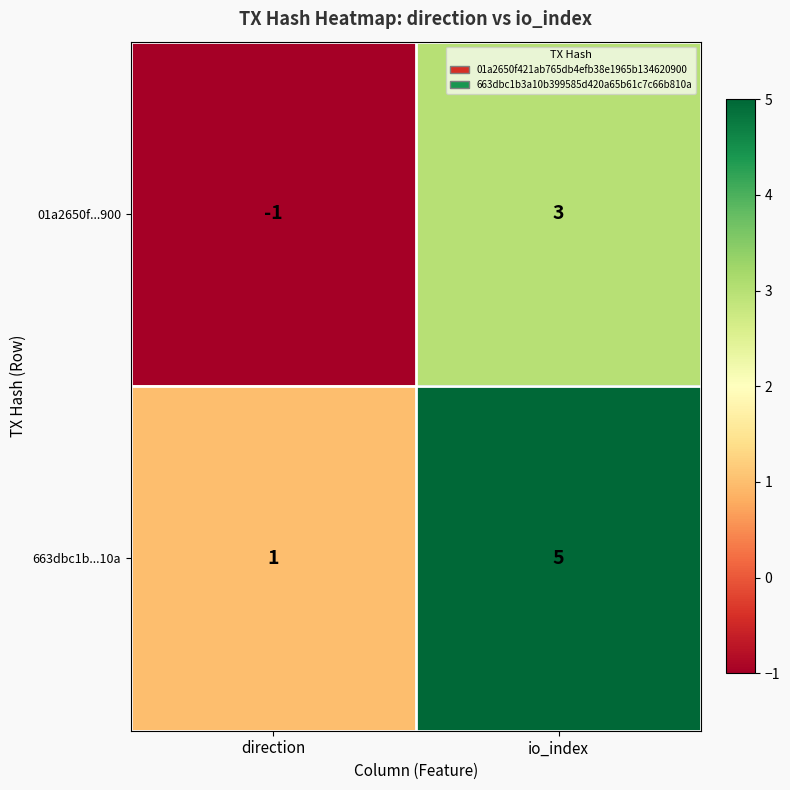

True or false: 01a2650f...900 has a value of 2 at io_index.

False